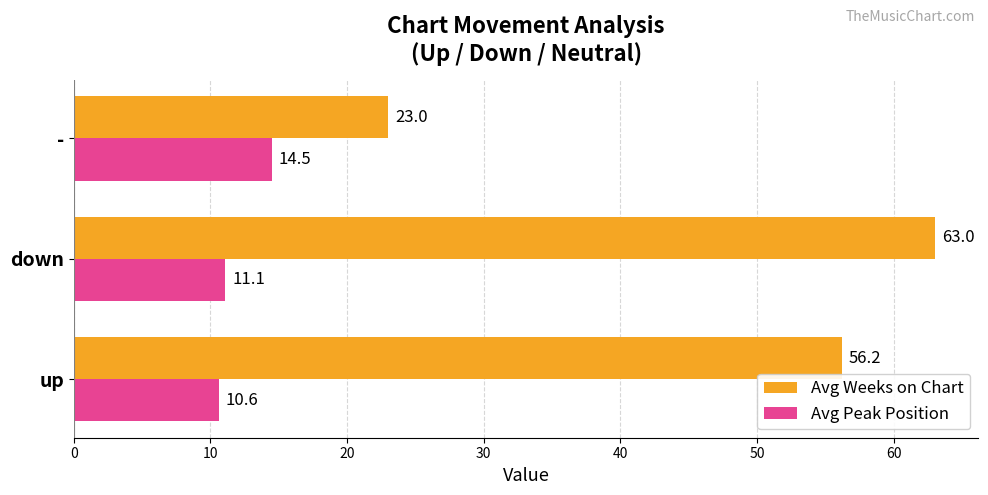

Which series has the largest range (max minus min)?

Avg Weeks on Chart